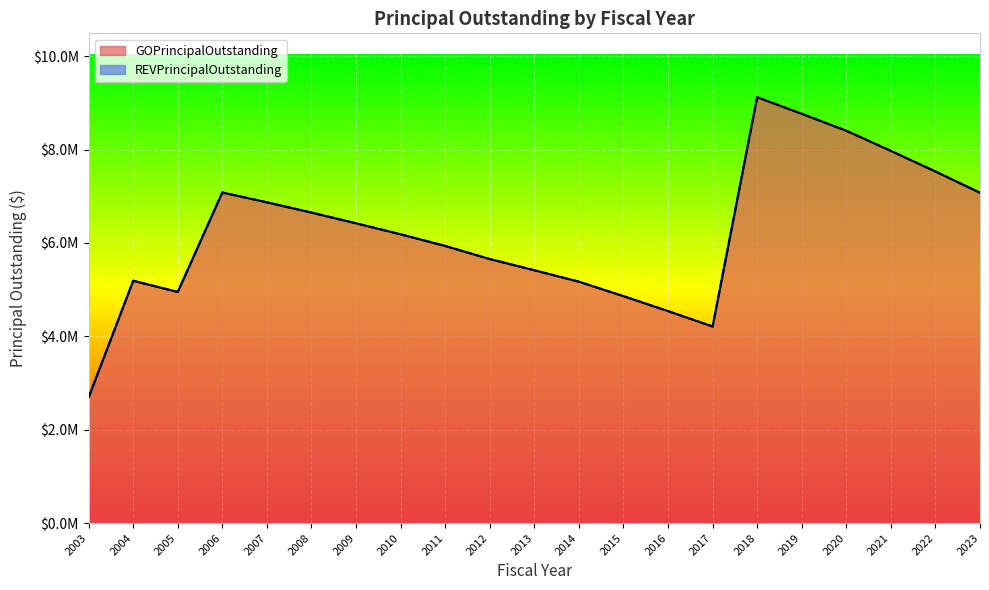

Between 2017 and 2004, which is larger?

2004